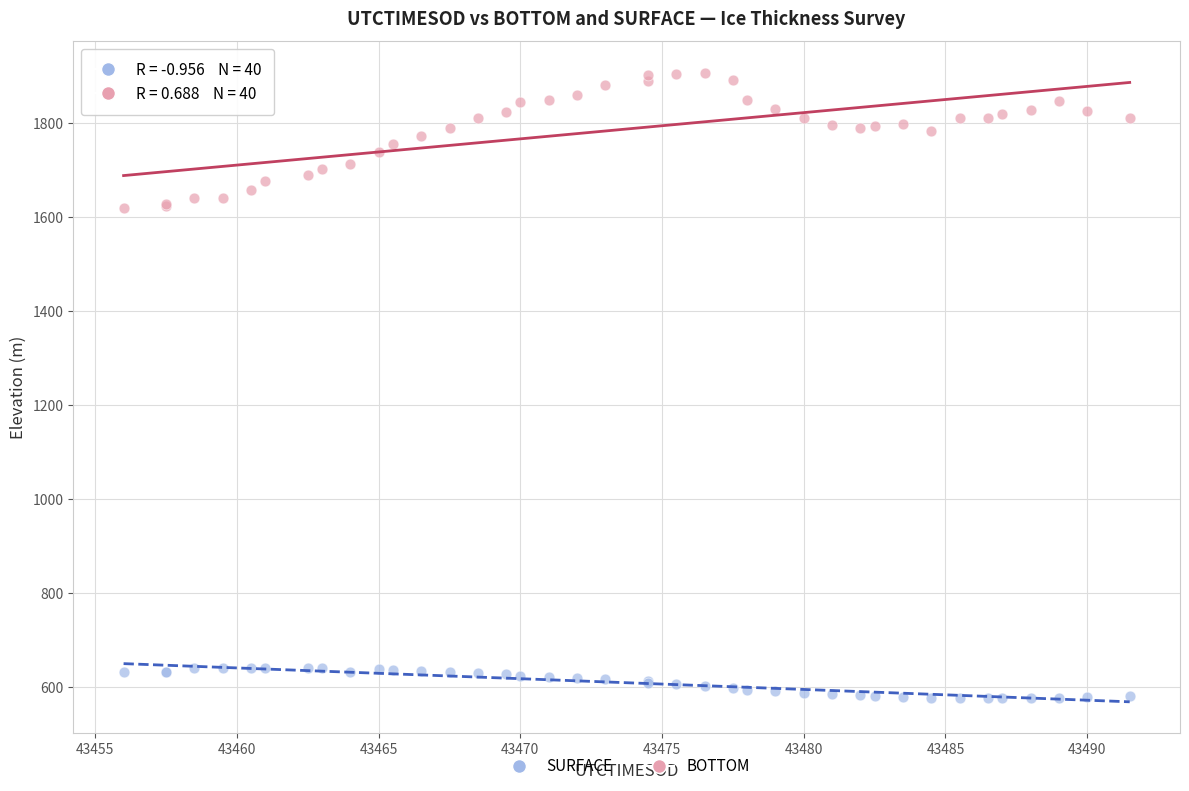

Which series has the widest spread of Y values?

BOTTOM